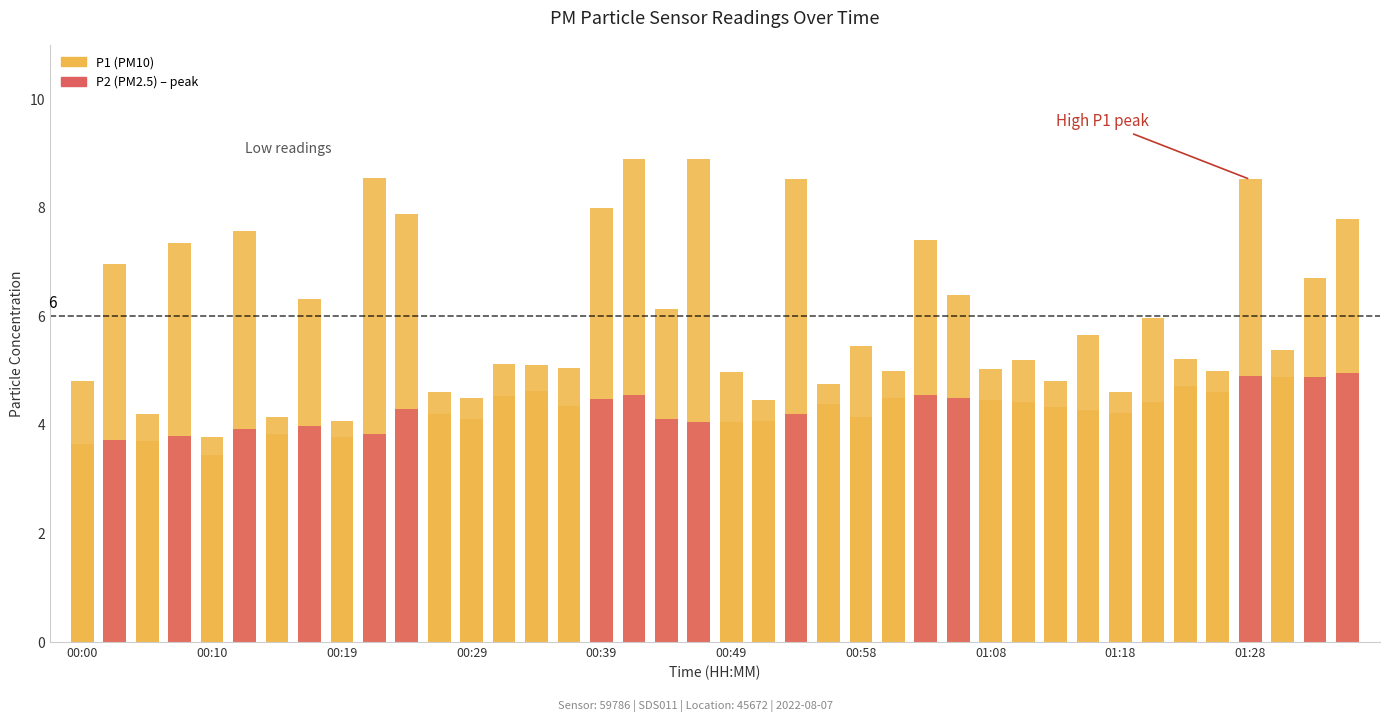

How many data points in P1 are above 5?

26